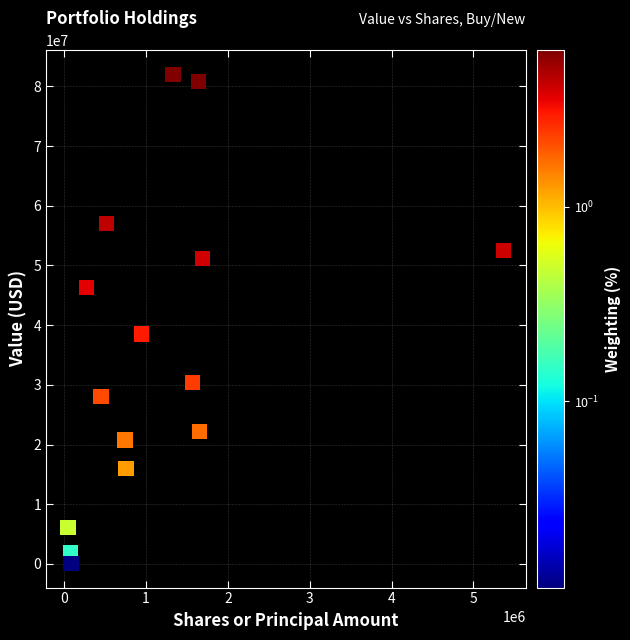

What Y value in the scatter plot is closest to 41040500?

38512000